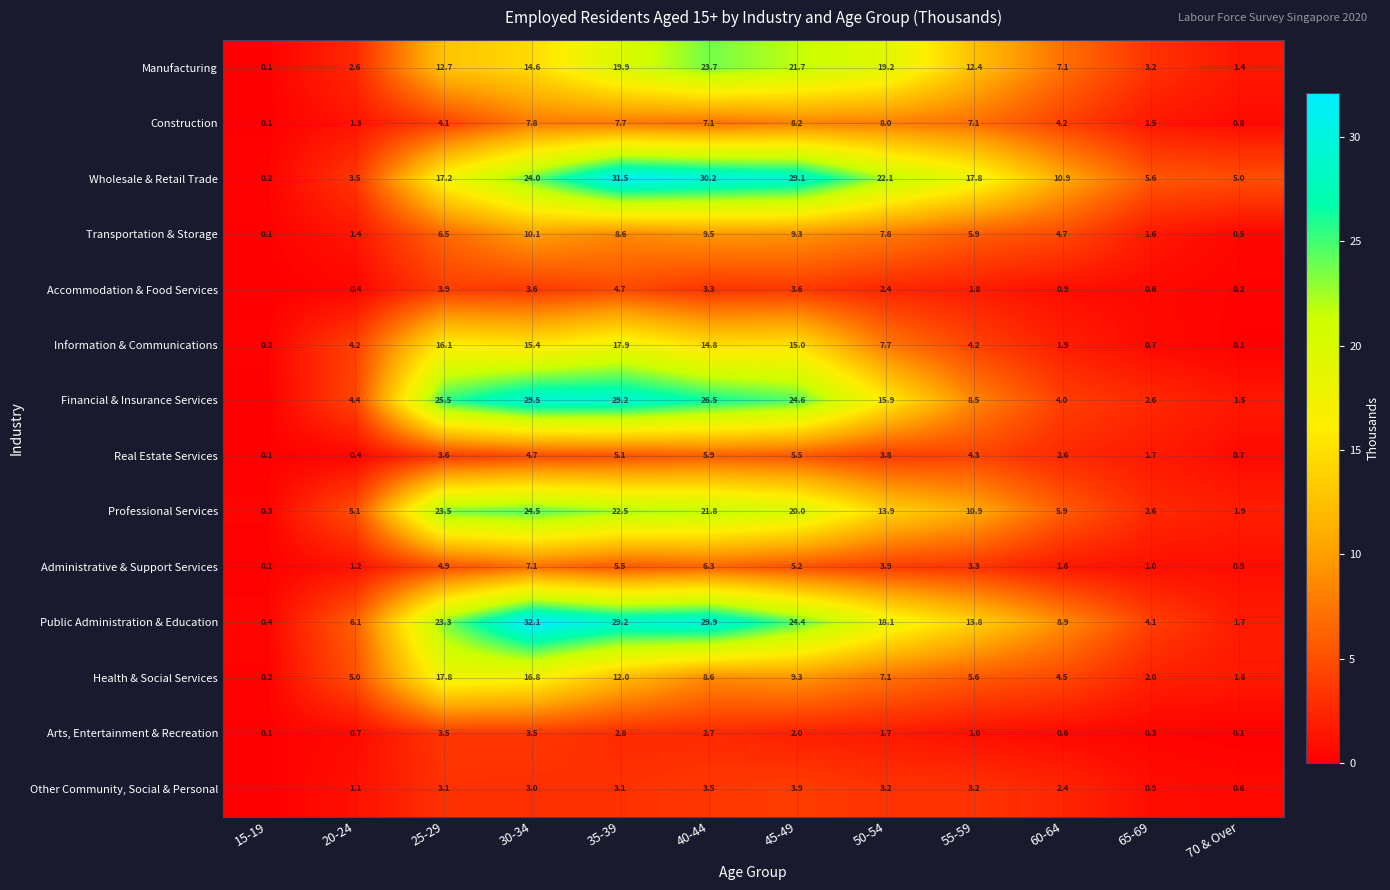

Which category has the highest value in the Transportation & Storage series?

30-34